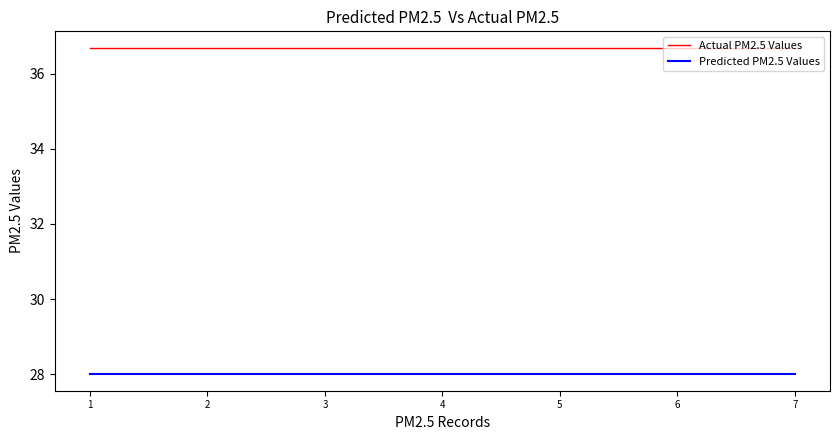

List the series in order of their peak value, lowest first.

Predicted PM2.5 Values, Actual PM2.5 Values